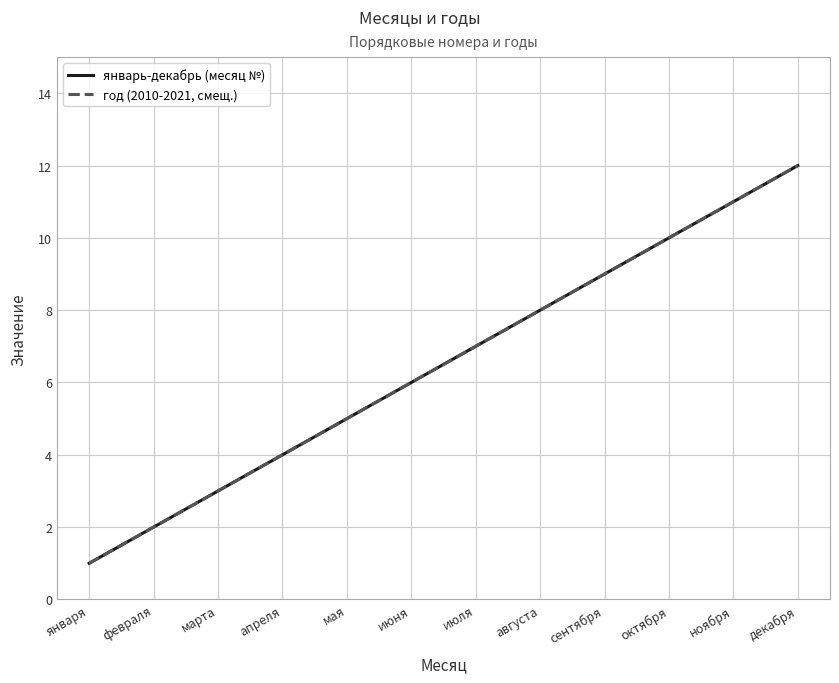

What is the label of the 9th point from the right?

апреля